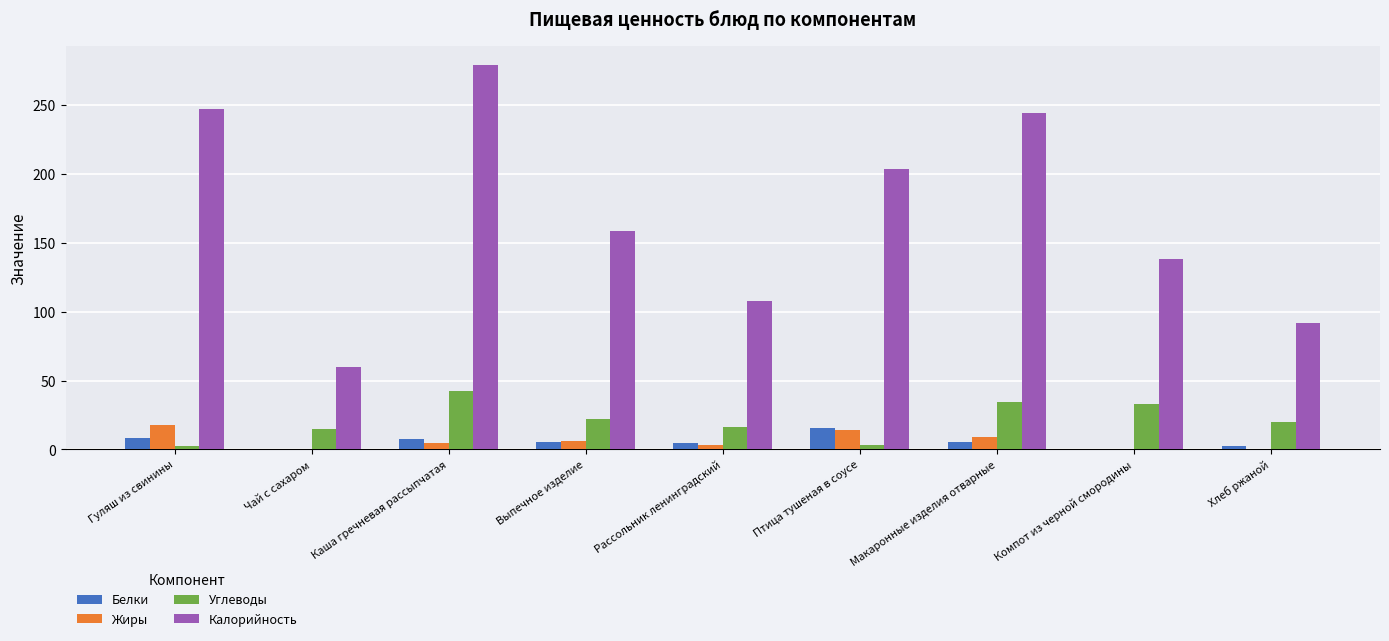

How many groups of bars are there?

9